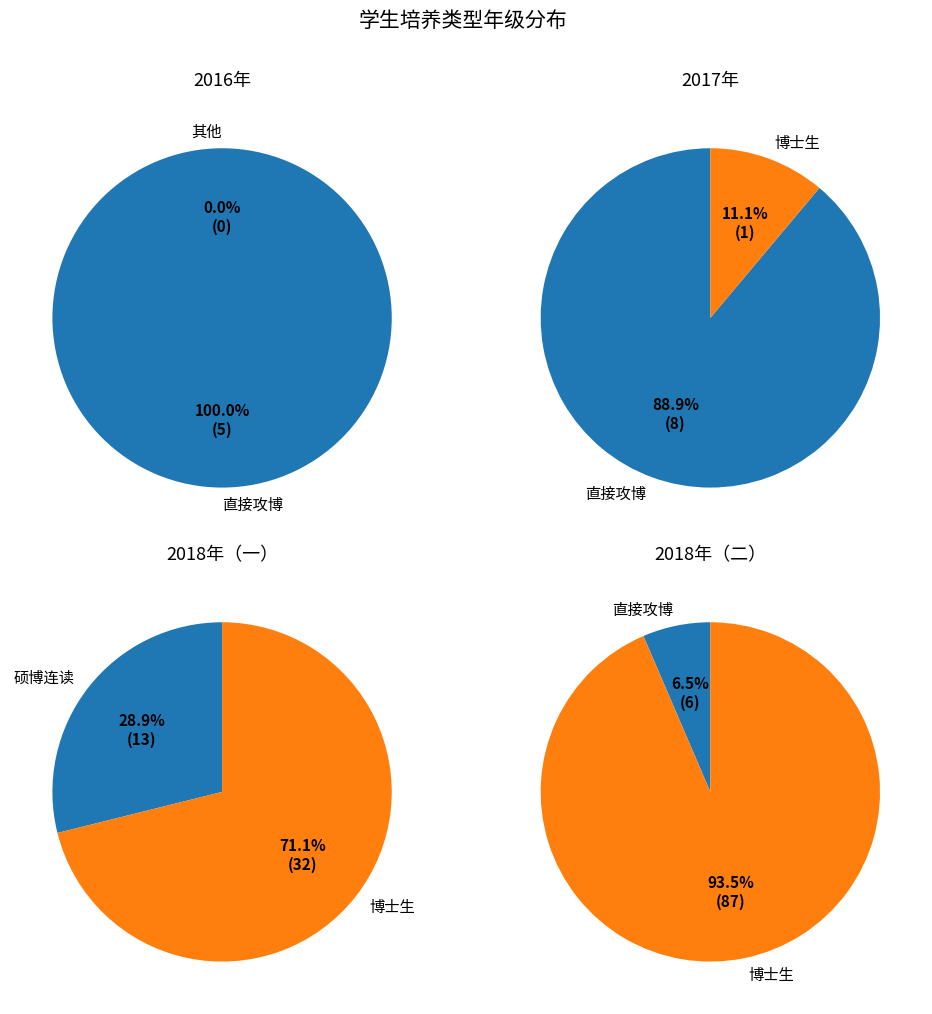

Does any single category account for the majority?

Yes